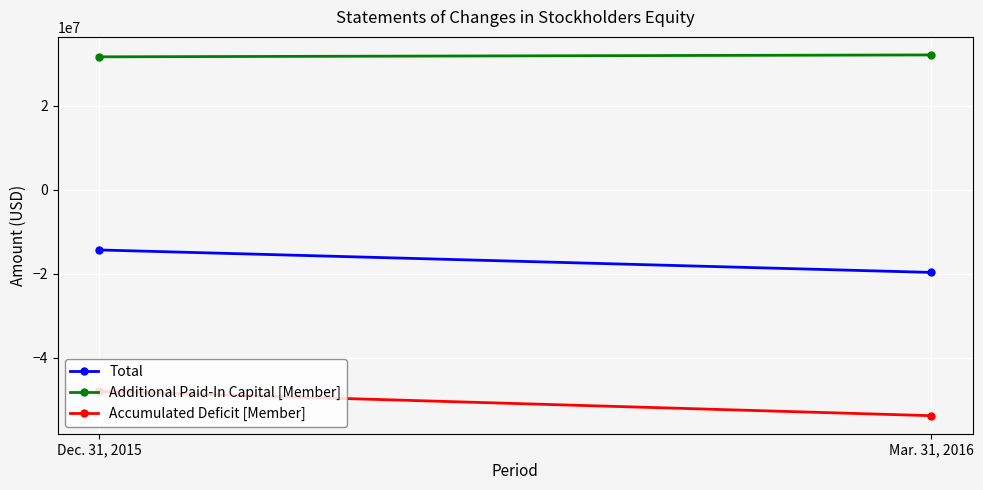

Read the Total value at Mar. 31, 2016.

-19685089